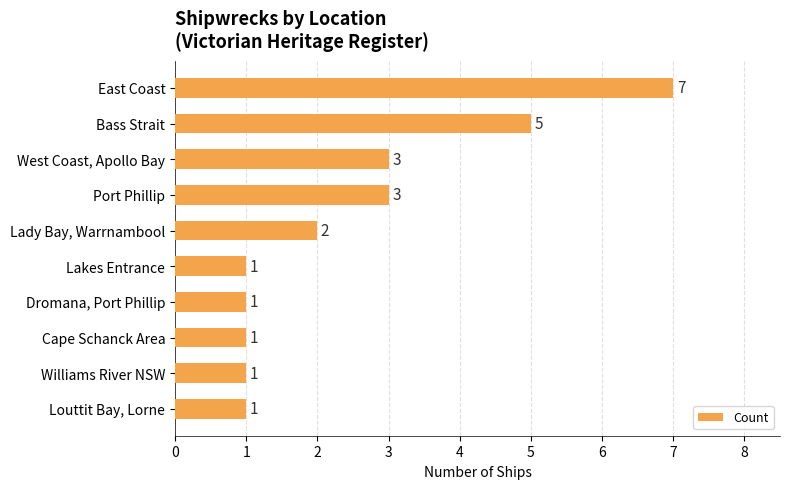

What is the difference between the values at Cape Schanck Area and East Coast?

6